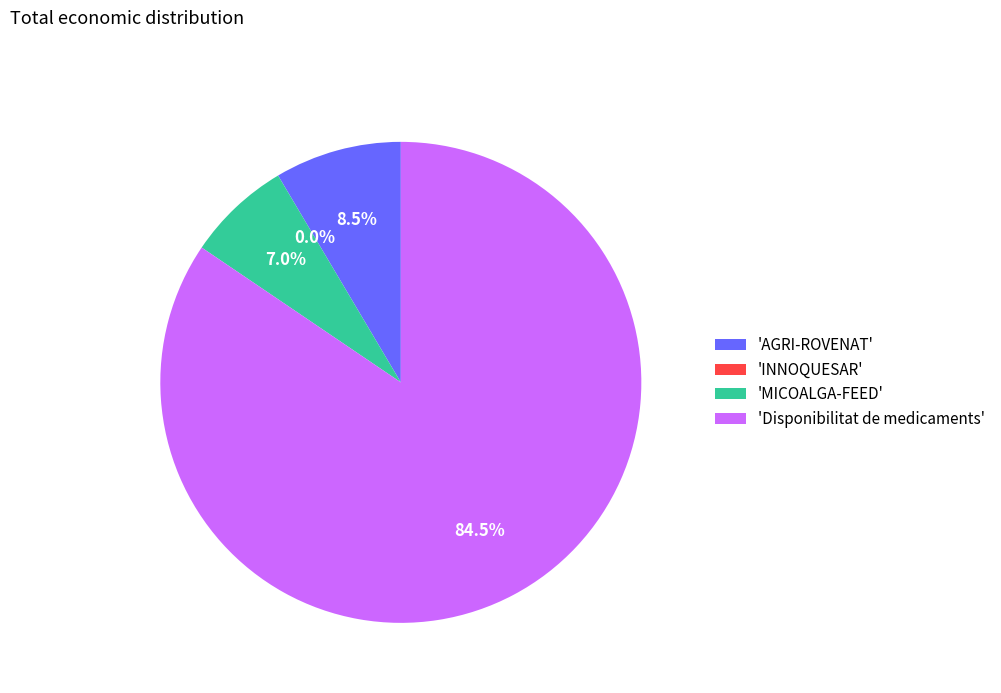

Does INNOQUESAR represent more than half of the total?

No